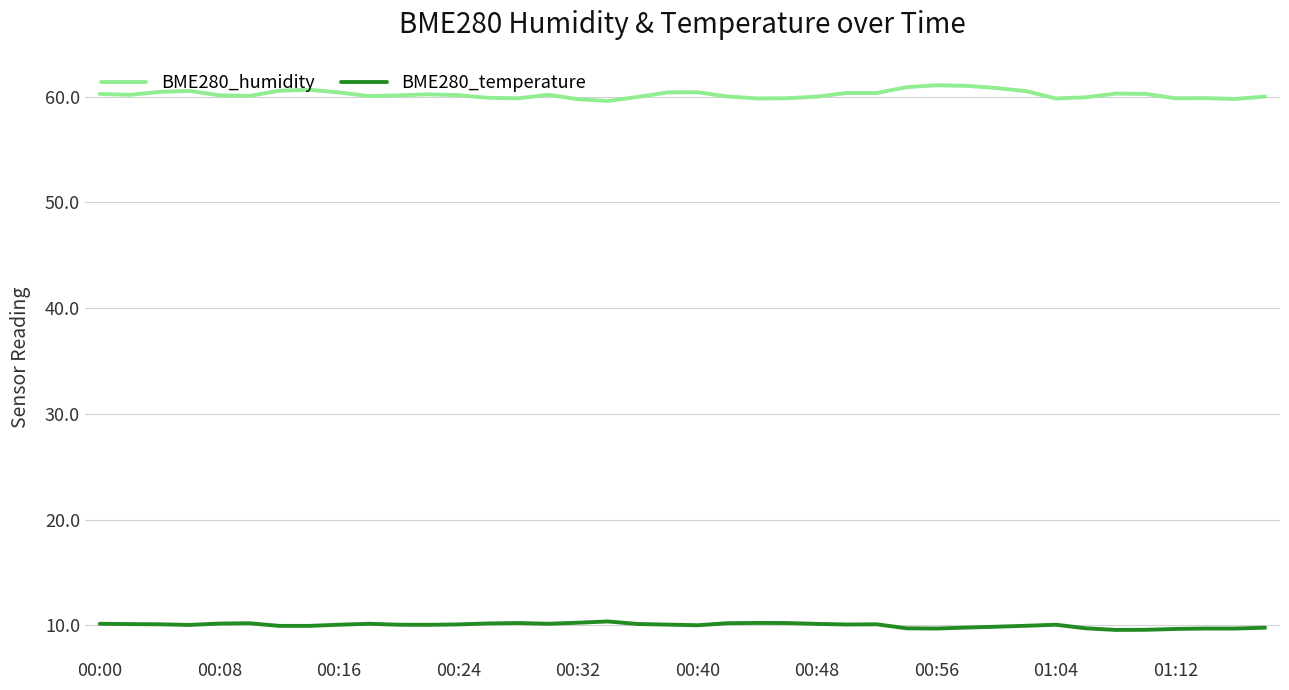

How many series are shown in this chart?

2